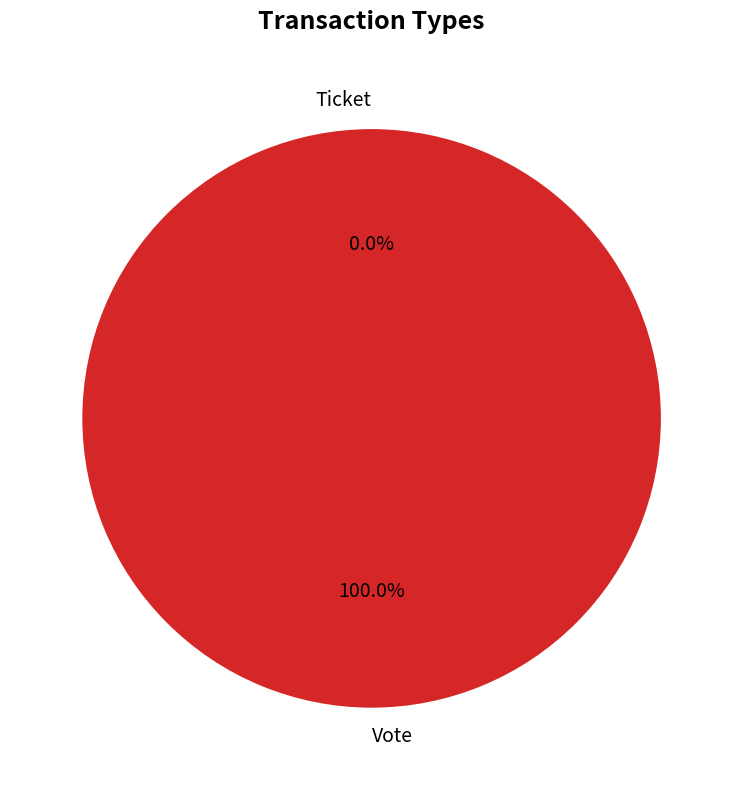

Which category accounts for the majority?

Vote